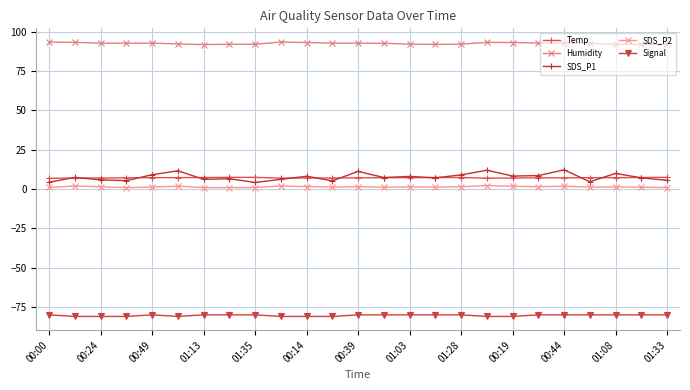

Count the number of categories in the chart.

25